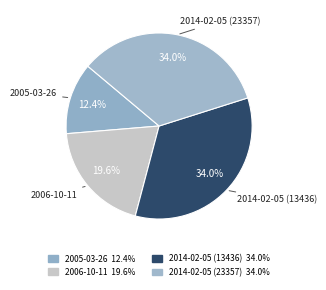

Which has a higher value, 2005-03-26 or 2014-02-05 (23357)?

2014-02-05 (23357)